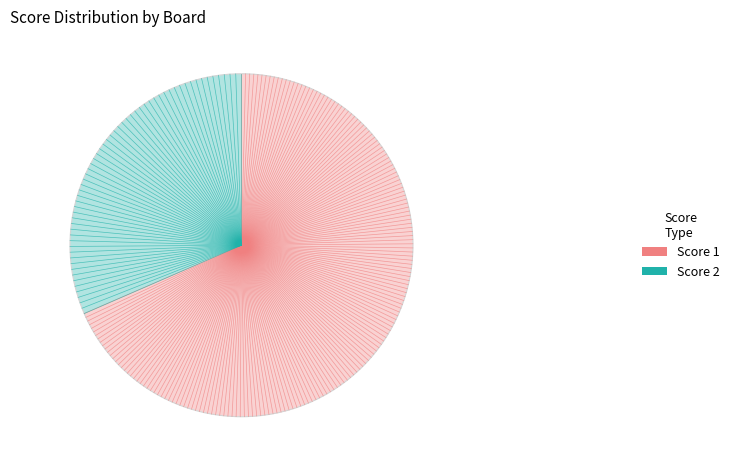

Is it true that Score 1 is 68% of the pie?

True